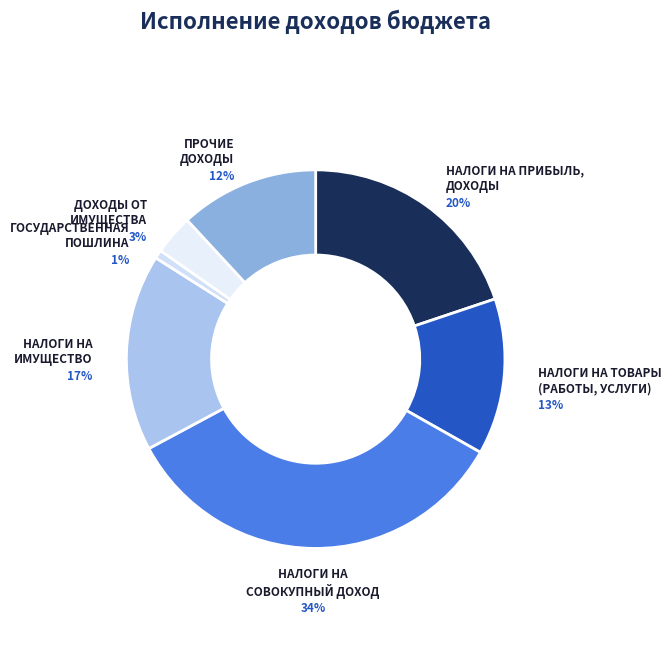

What is the largest slice in the pie chart?

НАЛОГИ НА СОВОКУПНЫЙ ДОХОД